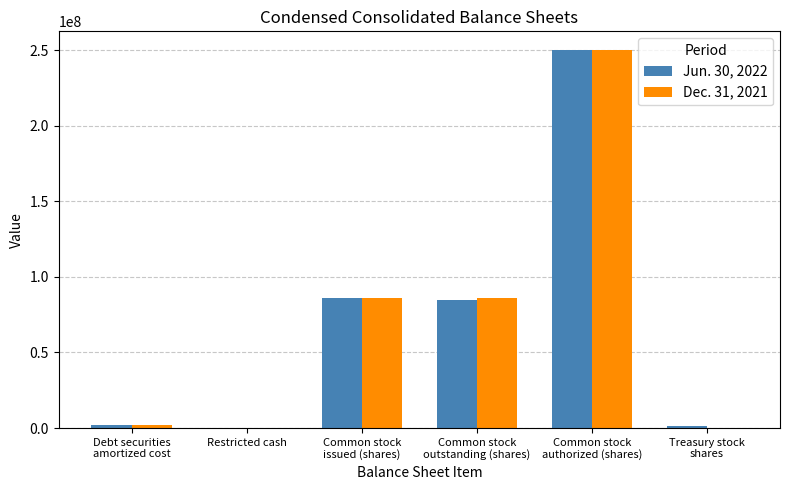

What is the maximum value shown in the chart?

250000000